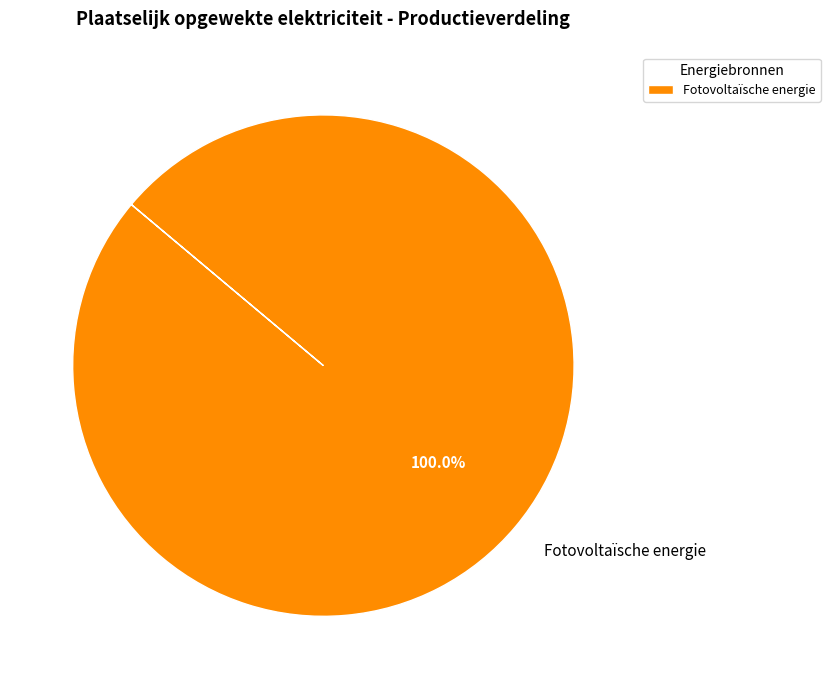

Rank the categories by value from lowest to highest.

Fotovoltaïsche energie